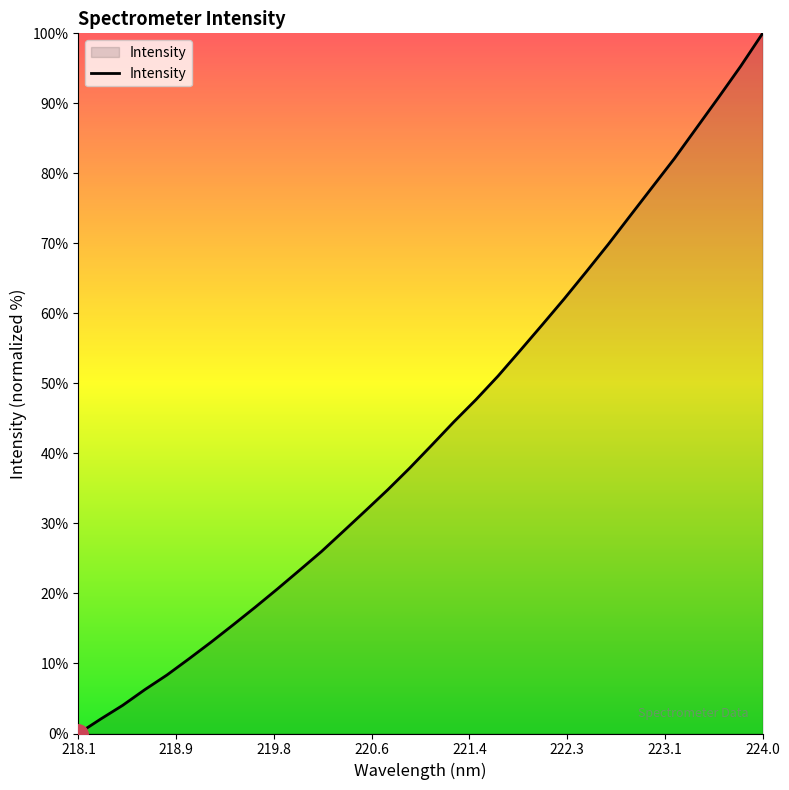

What is the difference between the maximum and minimum values?

100.0